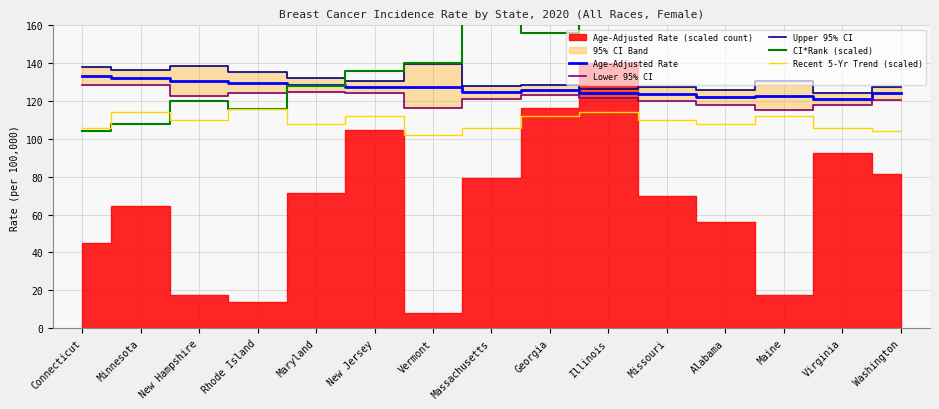

Which category has the lowest value in the Recent 5-Yr Trend (scaled) series?

Vermont